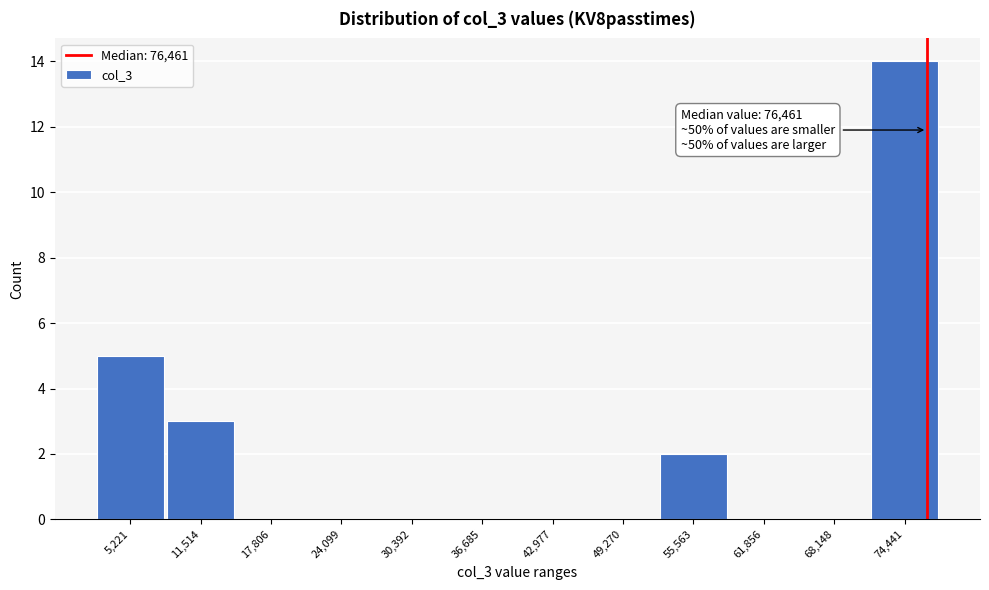

Over which range of the x-axis is the bar tallest?

71000 to 78000